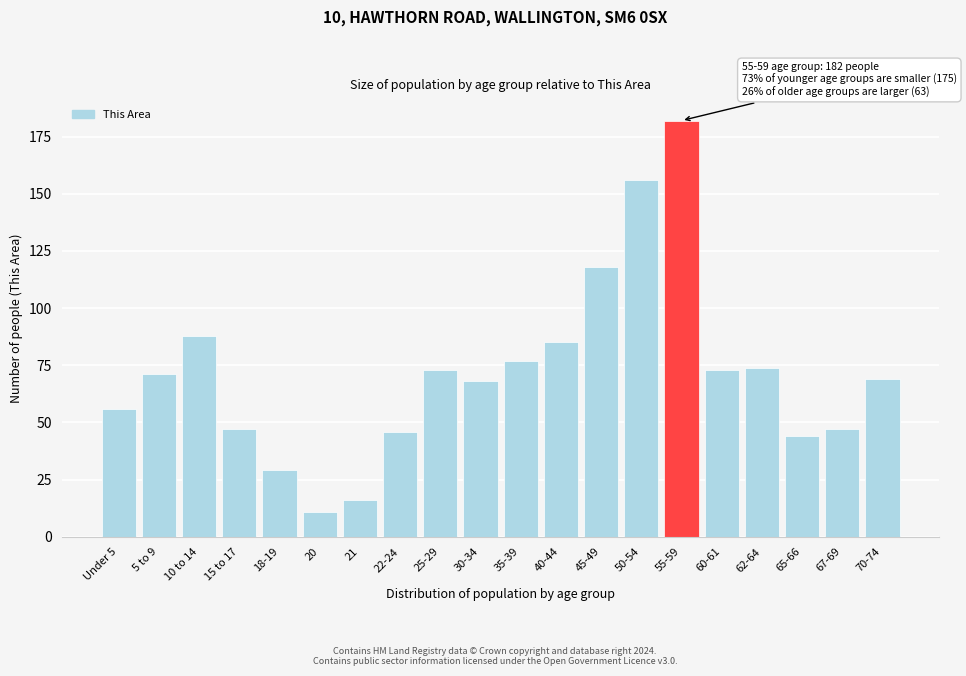

Reading left to right, list all the values displayed in this chart.

Under 5=56	5 to 9=71	10 to 14=88	15 to 17=47	18-19=29	20=11	21=16	22-24=46	25-29=73	30-34=68	35-39=77	40-44=85	45-49=118	50-54=156	55-59=182	60-61=73	62-64=74	65-66=44	67-69=47	70-74=69